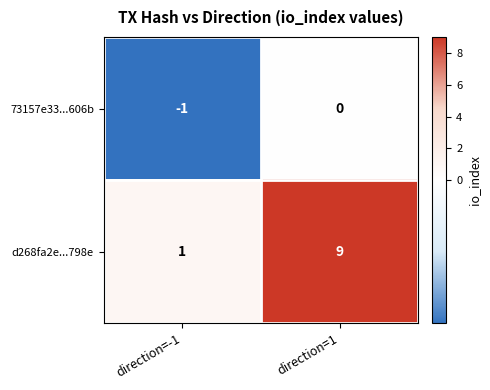

What is the sum of all d268fa2e...798e values?

10